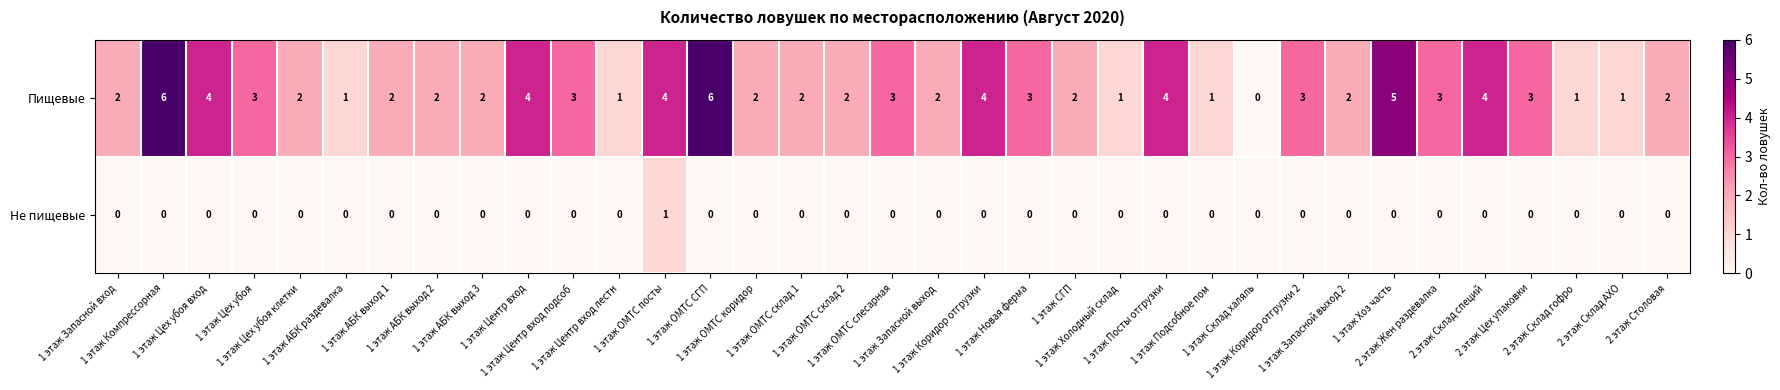

List the series in order of their overall mean, lowest first.

Не пищевые, Пищевые